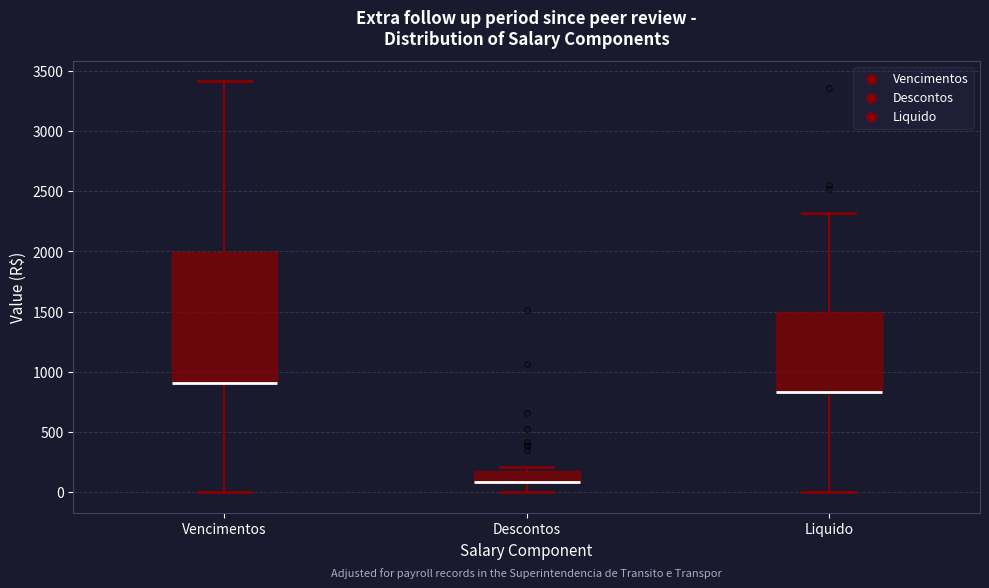

Where is the upper edge of the box for Descontos on the y-axis? The values are not printed on the chart, so give them approximately, as read against the axis.

200